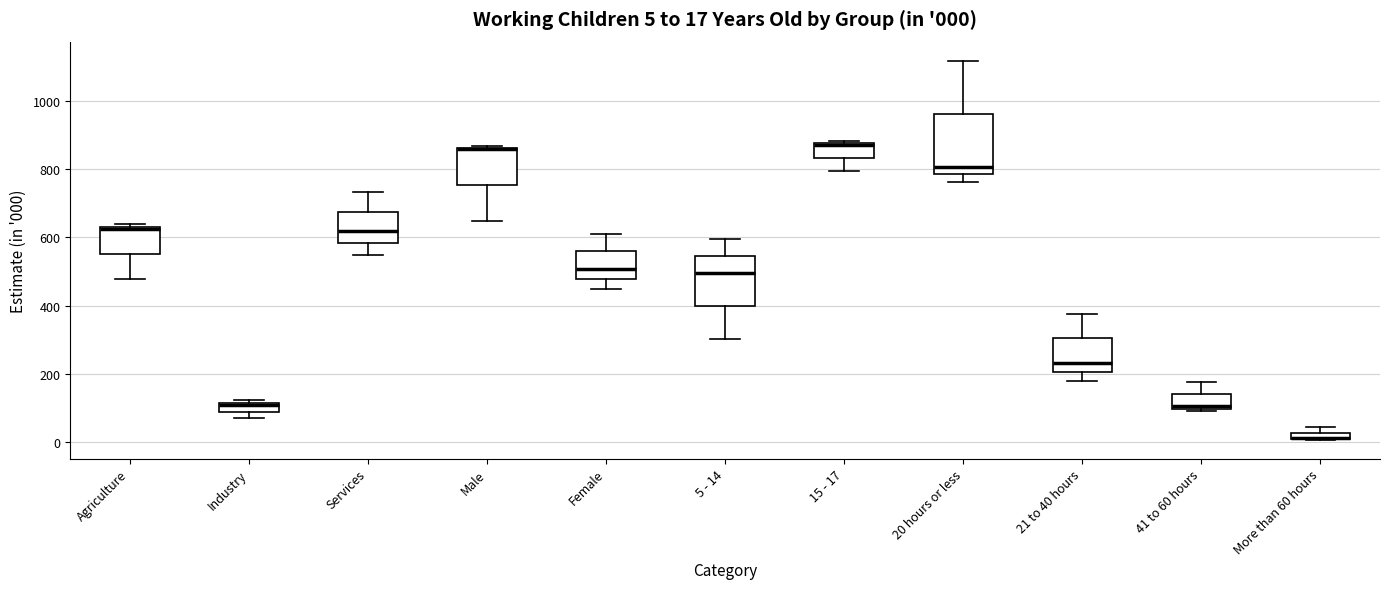

Comparing the boxes themselves (not the whiskers), which one is the tallest?

20 hours or less